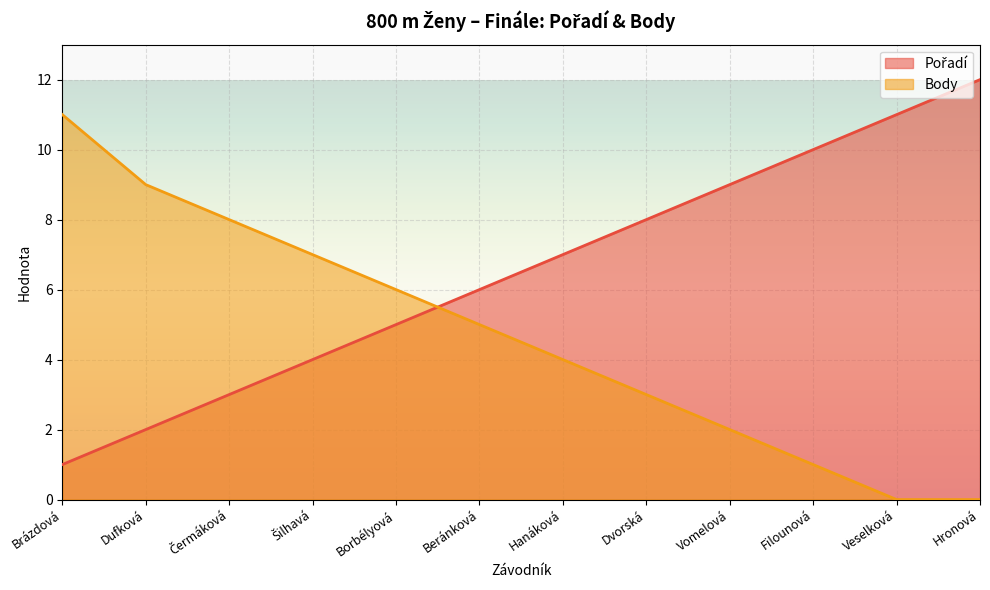

At which label does Body first exceed 5?

Brázdová